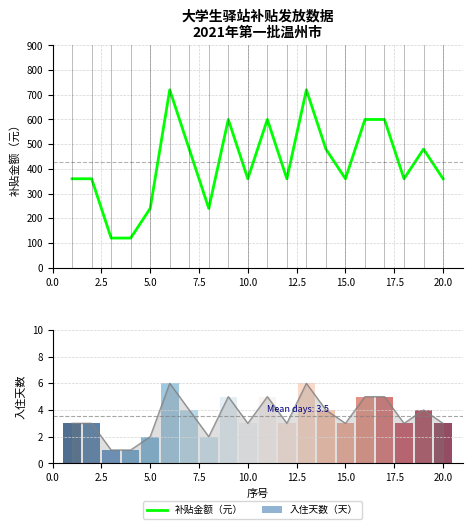

What is the difference between the maximum and minimum values?

600